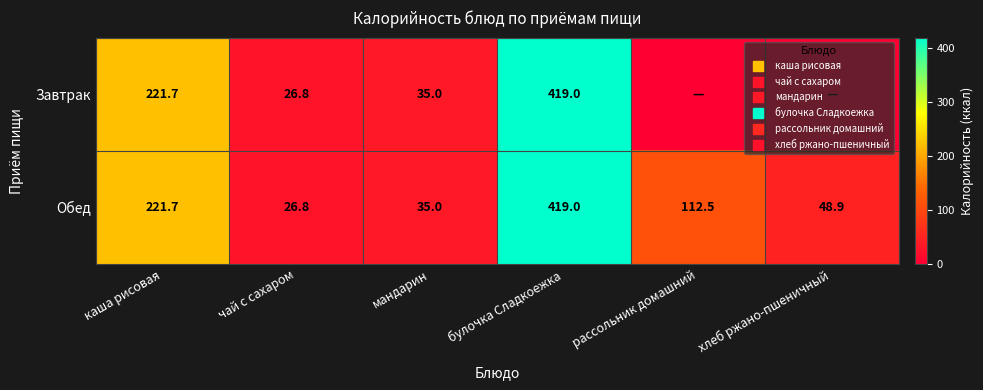

Which has a higher value, рассольник домашний or булочка Сладкоежка?

булочка Сладкоежка